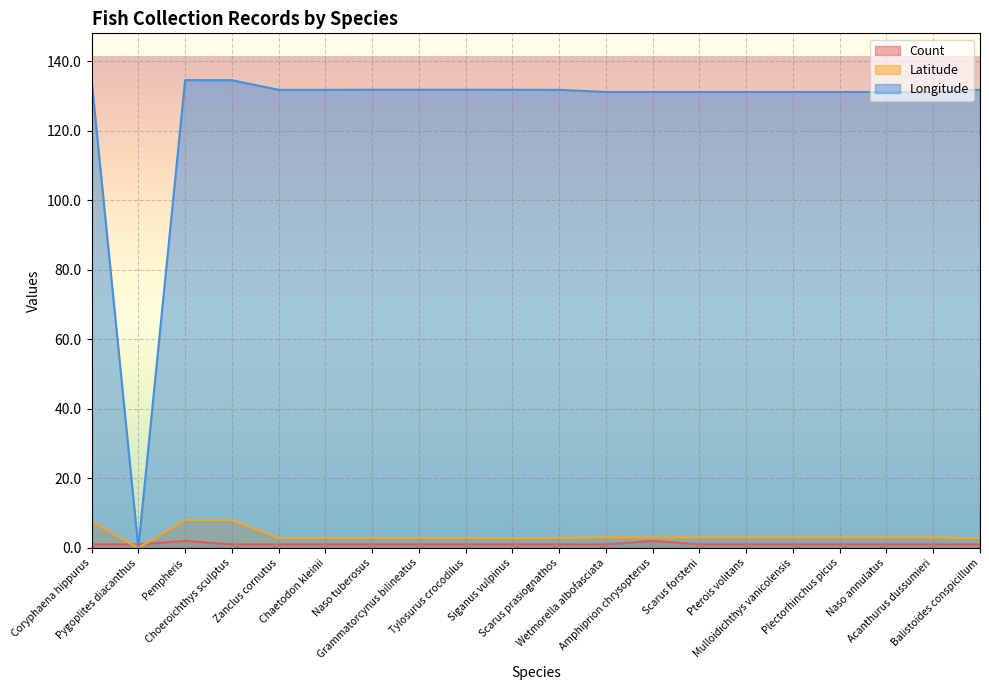

Read the Longitude value at Chaetodon kleinii.

131.7